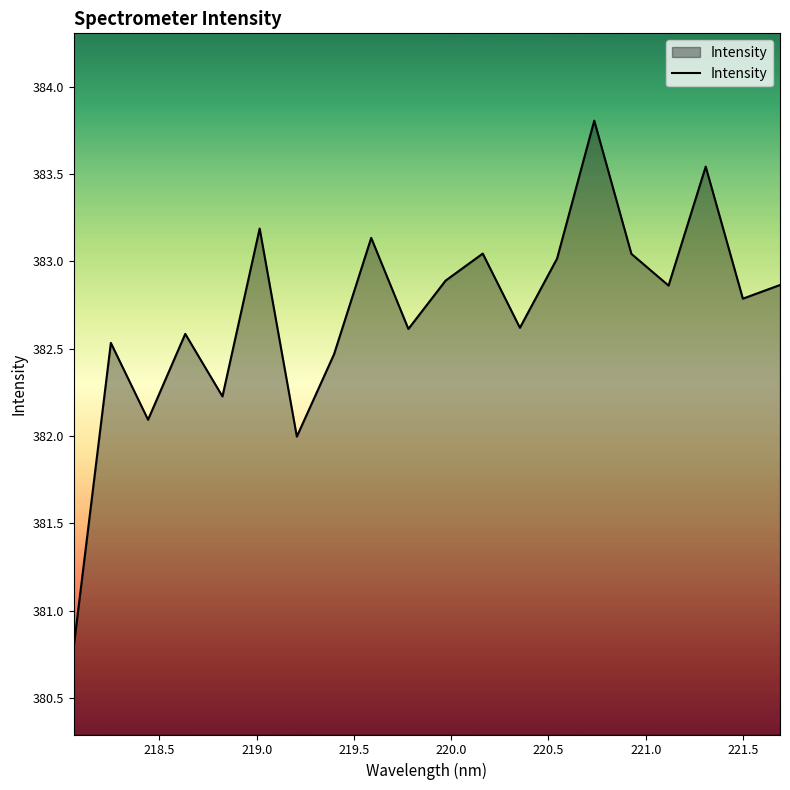

What is the difference between the maximum and minimum values?

3.0